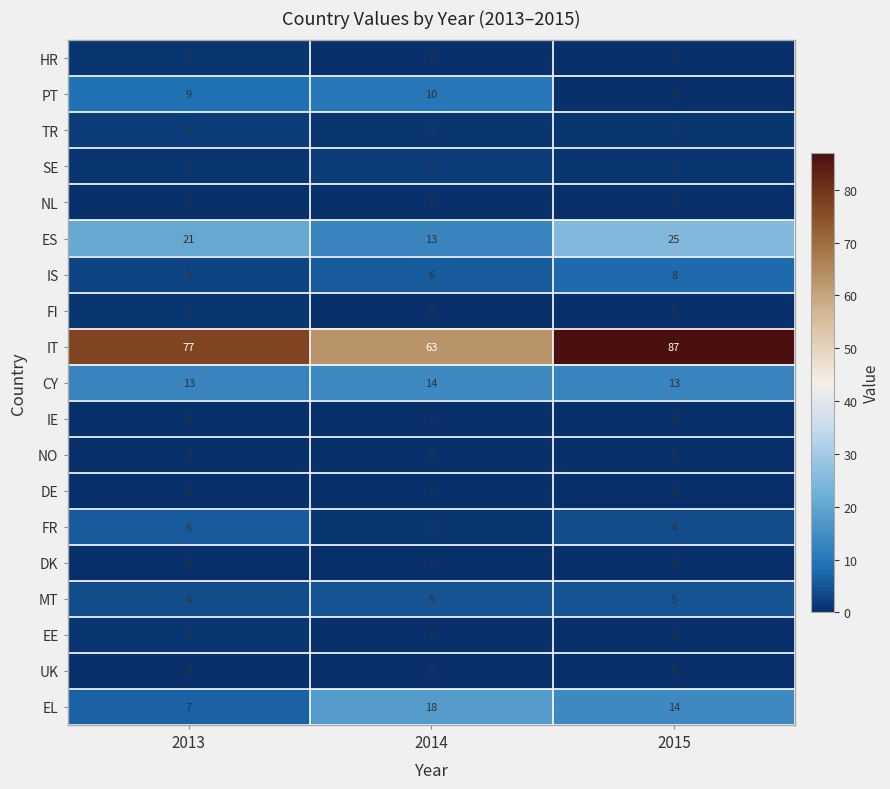

The value of MT at 2015 is 9. True or false?

False